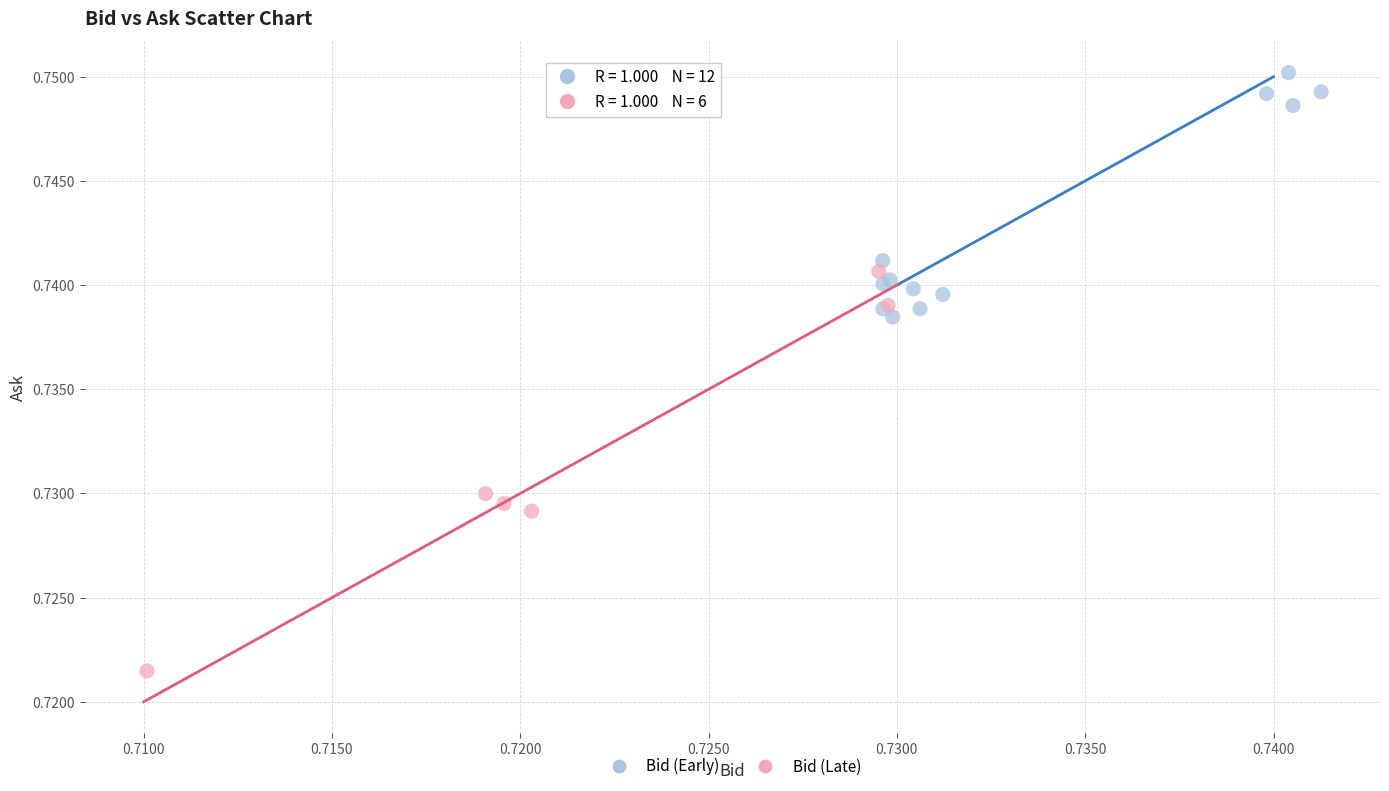

Which series has the largest Y range (max minus min)?

Bid (Late)